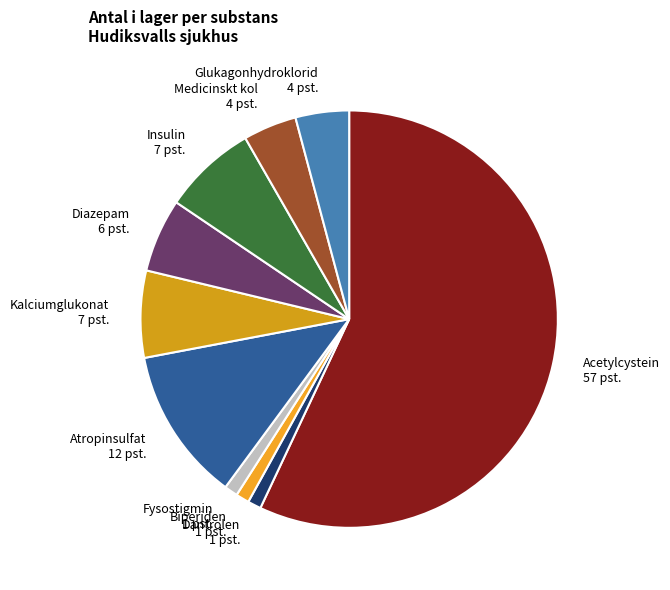

Is the sum of Medicinskt kol 4 pst. and Acetylcystein 57 pst. greater than half?

Yes